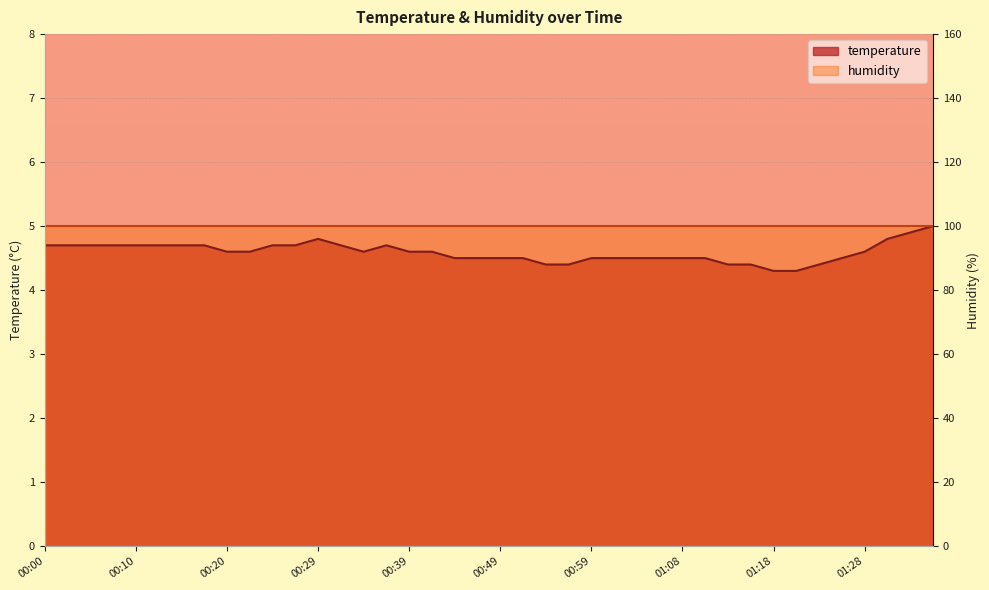

What is the change in value from 00:15 to 01:04?

-0.2